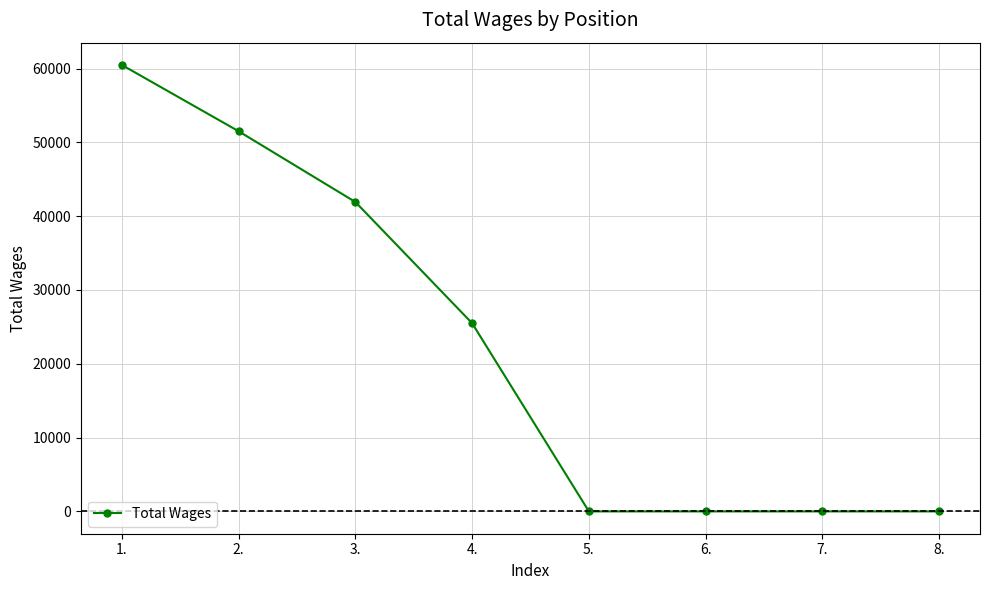

What is the average value?

22426